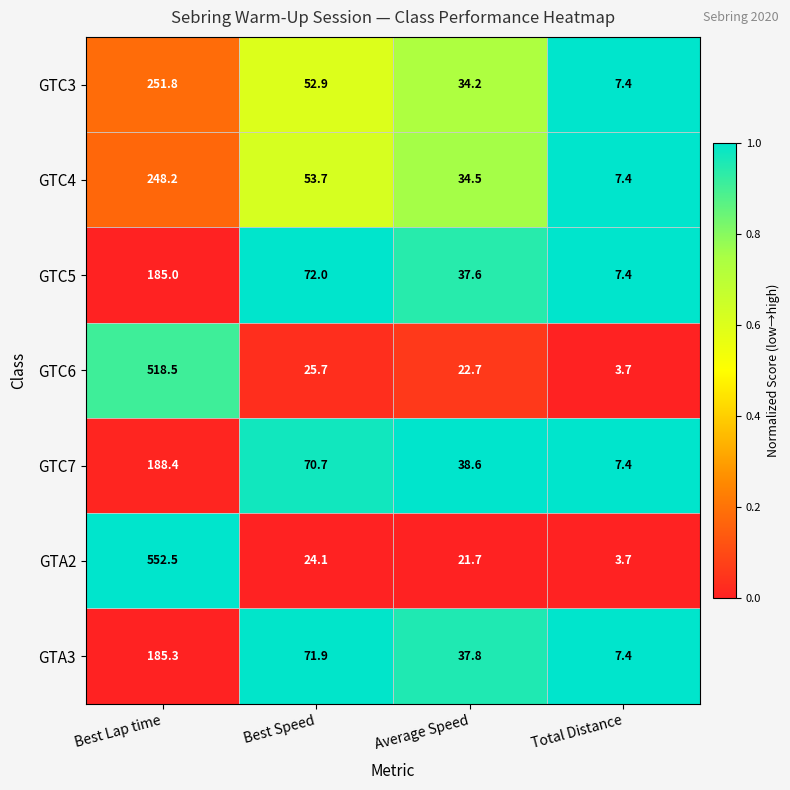

The GTC6 series shows 3.7 at Total Distance. True or false?

True